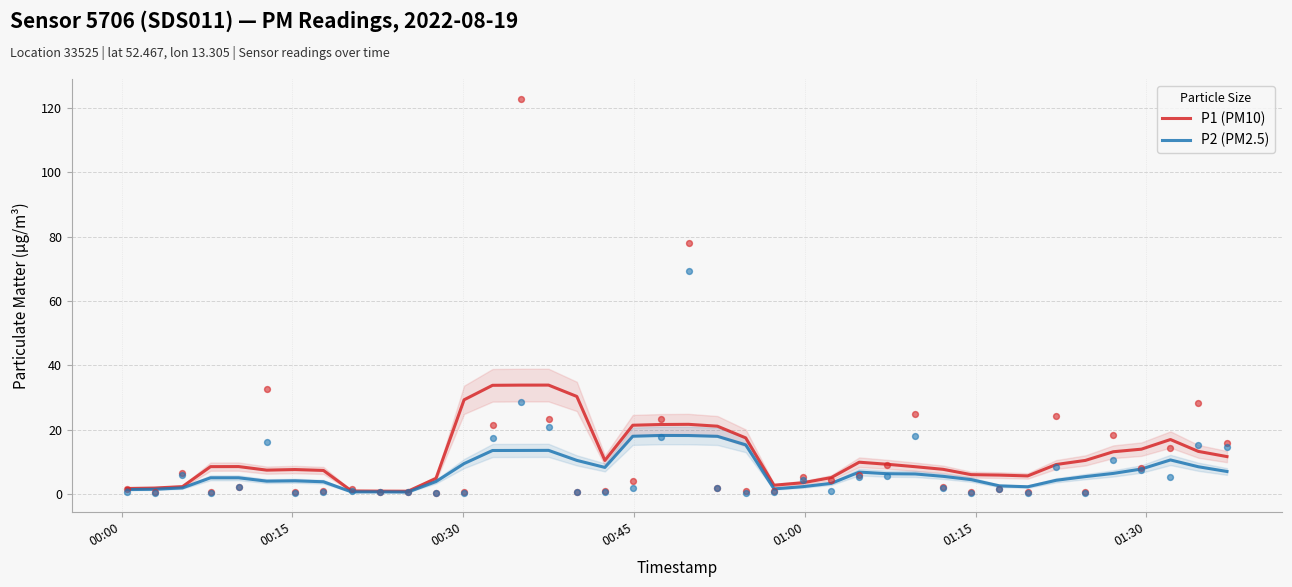

Which series has the widest spread of Y values?

P1 (PM10)